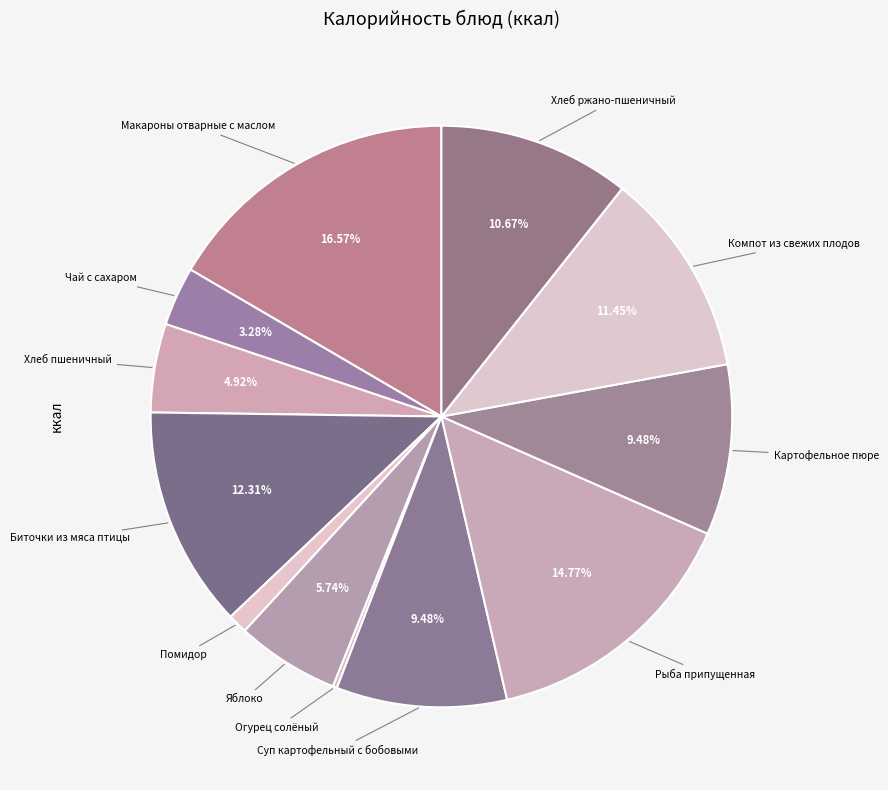

Combined, do Картофельное пюре and Чай с сахаром account for over 50%?

No